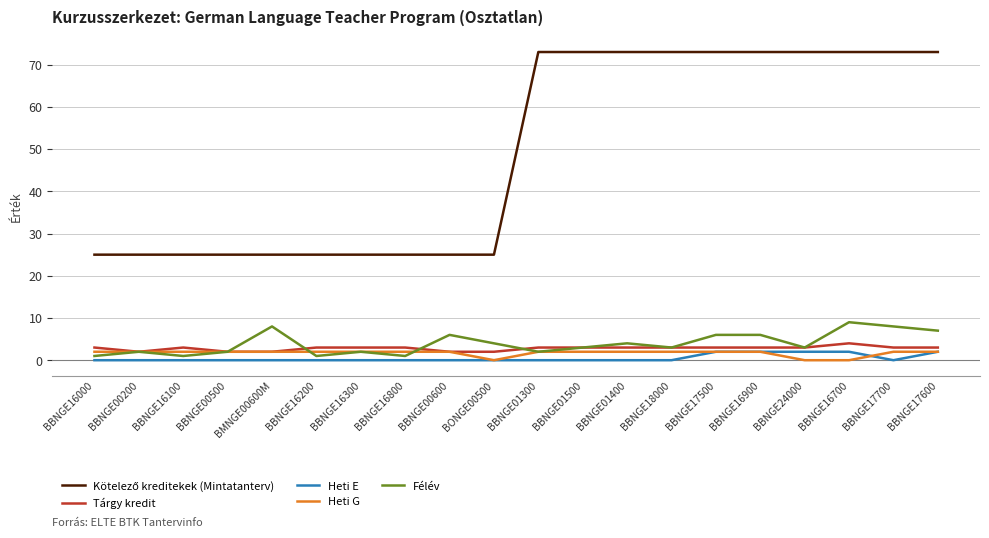

What is the maximum value shown in the chart?

73